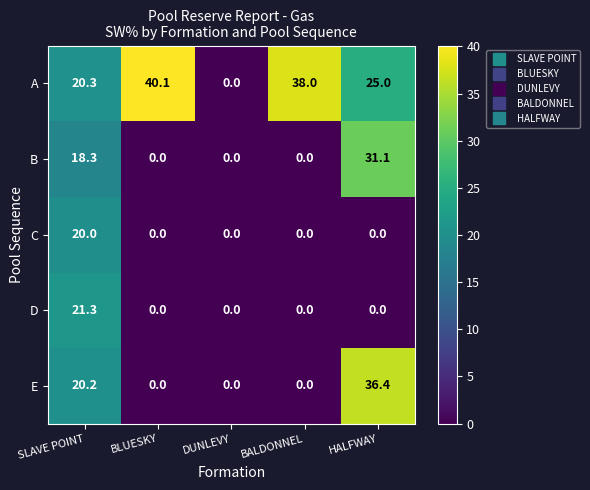

How many values in the E series exceed 0?

2